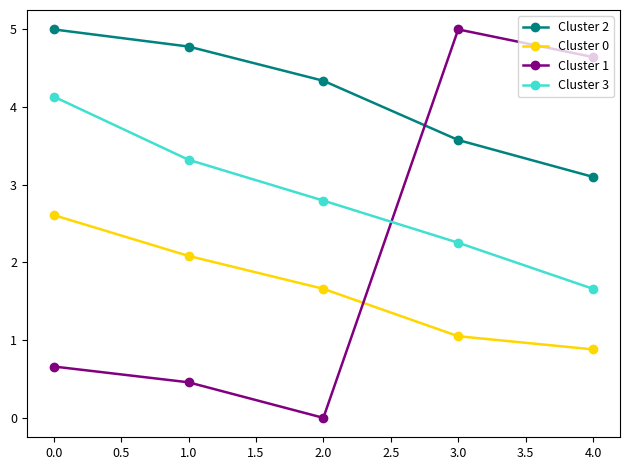

What value does the Cluster 3 series have at 3.0?

2.3